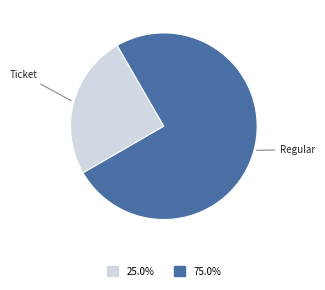

Does any single category account for the majority?

Yes